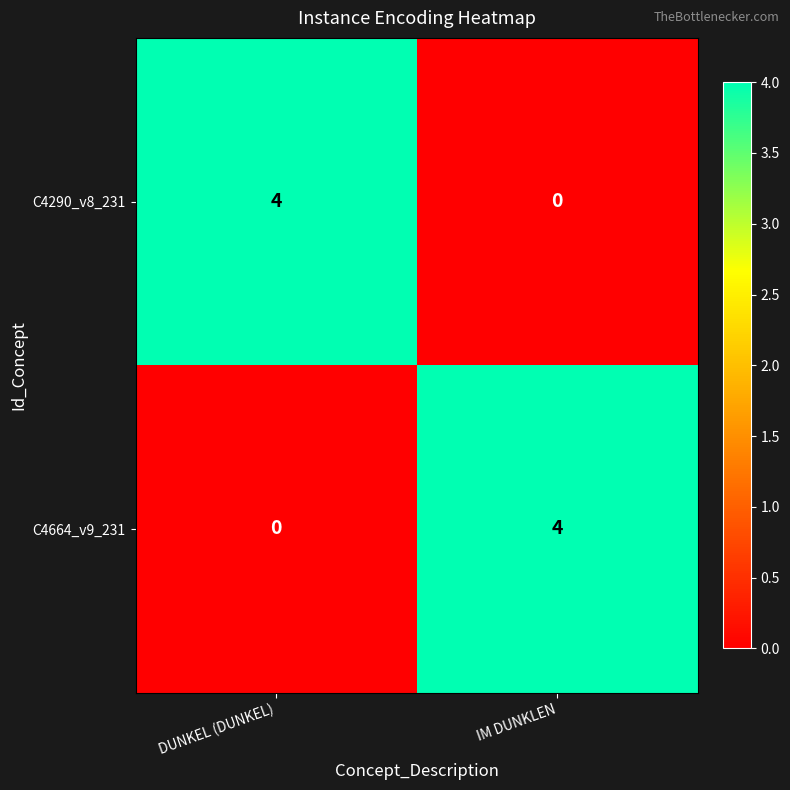

What value does the C4290_v8_231 series have at DUNKEL (DUNKEL)?

4